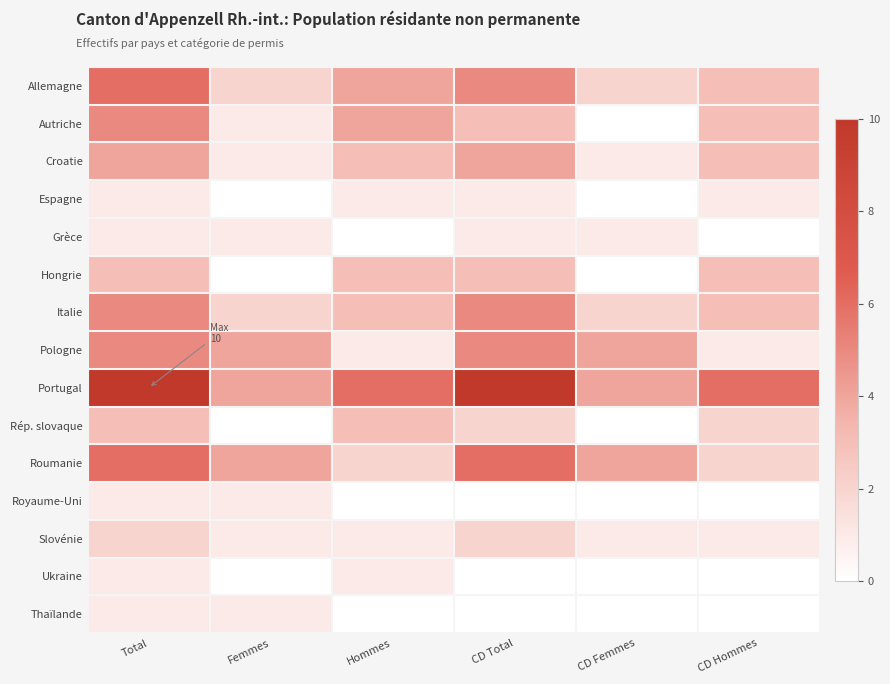

What is the spread (max minus min) of values at Total?

9